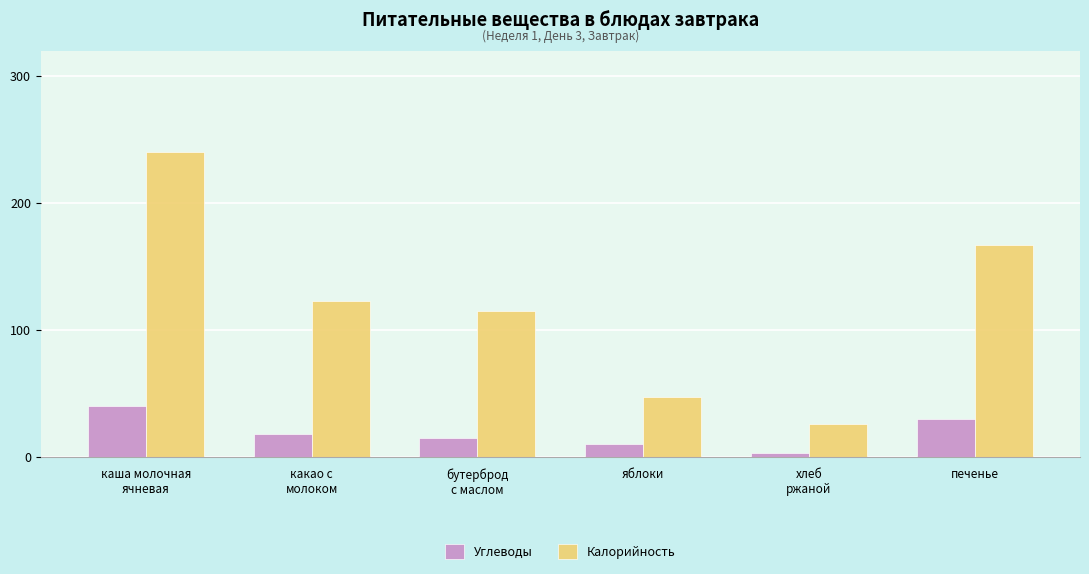

Which series has the largest range (max minus min)?

Калорийность